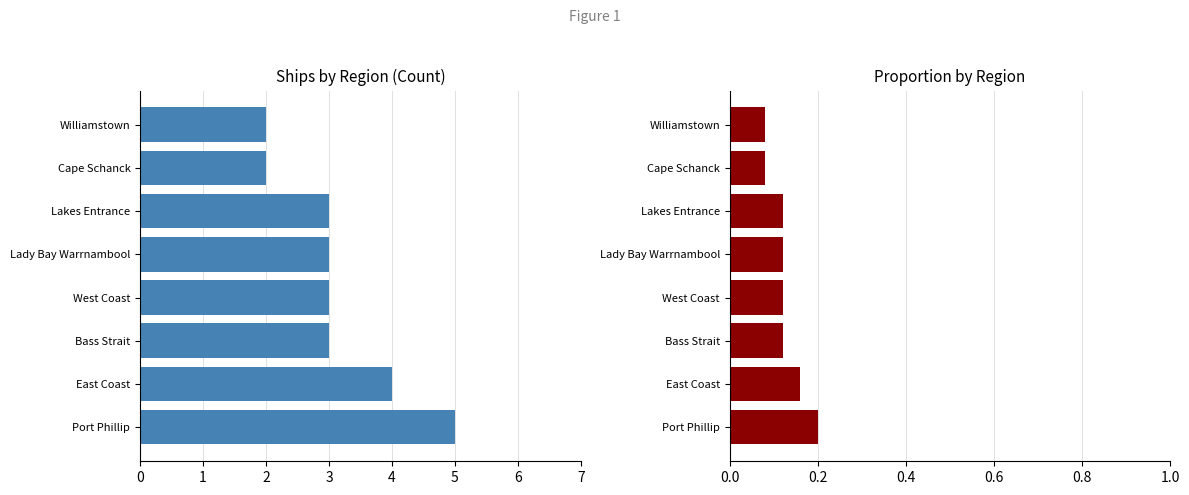

What are all the series names shown in the legend?

Count, Proportion